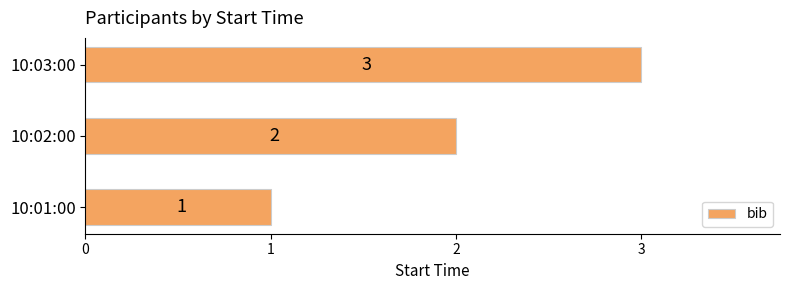

List the labels in order of value, smallest first.

10:01:00, 10:02:00, 10:03:00